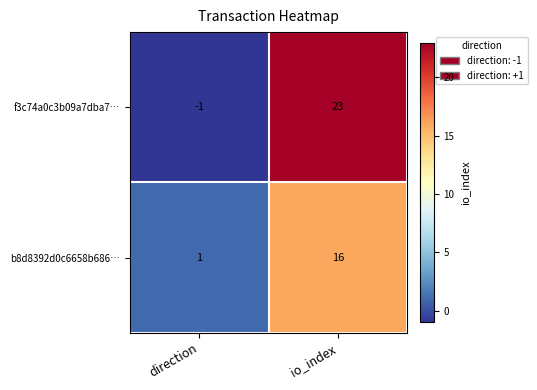

What is the difference between the highest and lowest values at io_index?

7